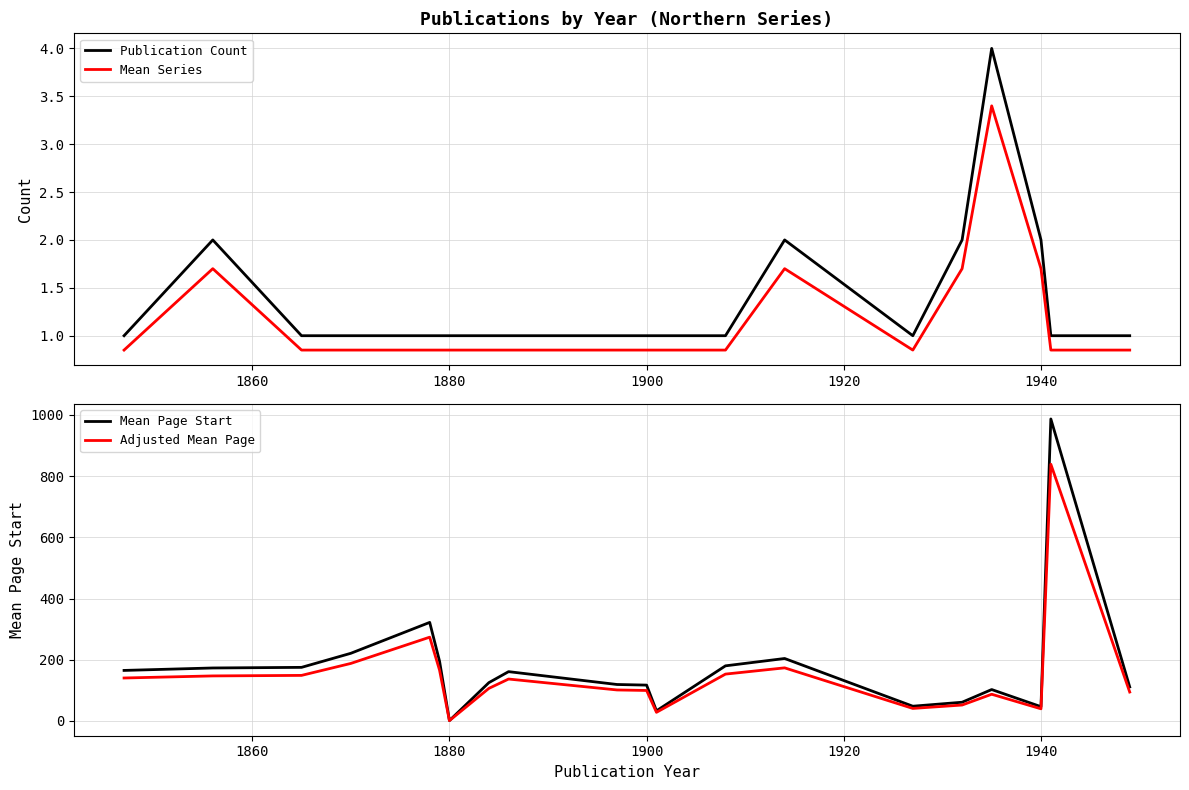

Which series has the largest range (max minus min)?

Mean Page Start